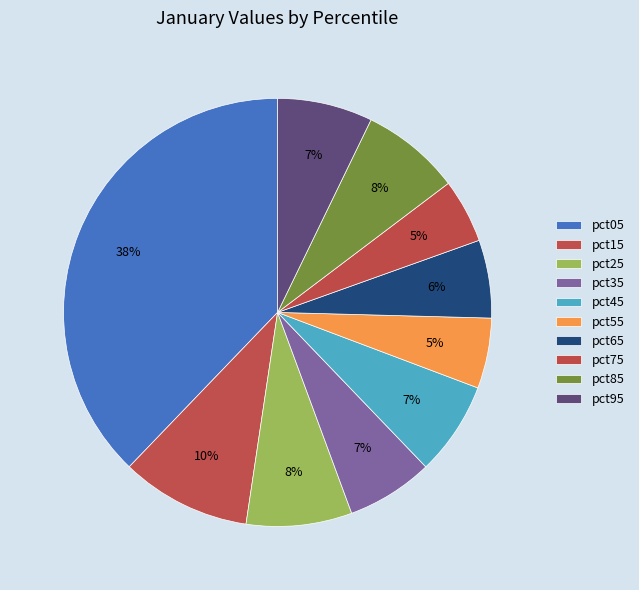

What percentage is the pct55 slice, to the nearest percent?

5%